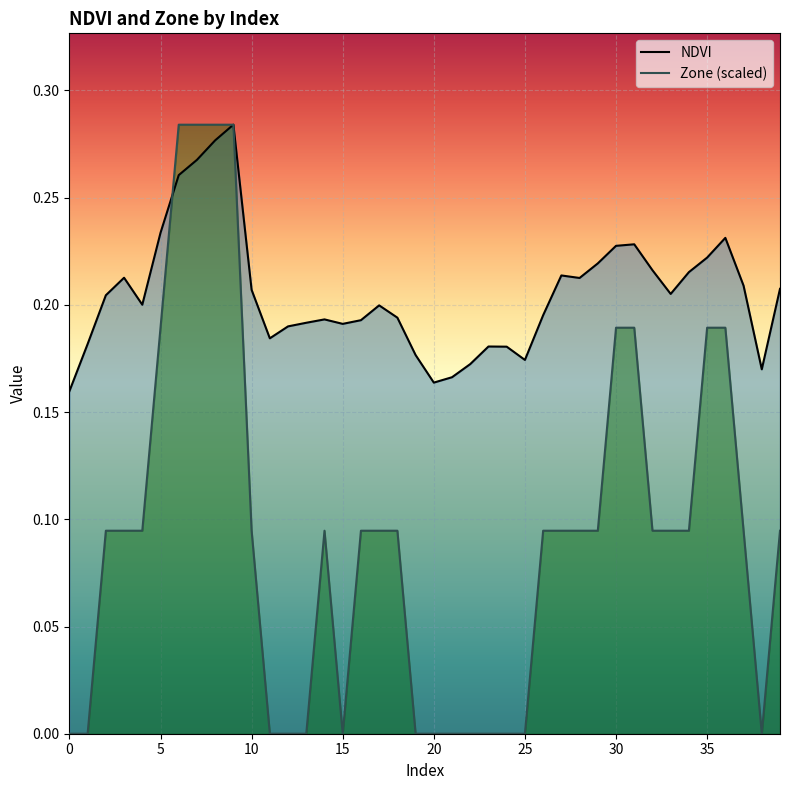

True or false: Zone and NDVI cross at least once.

True